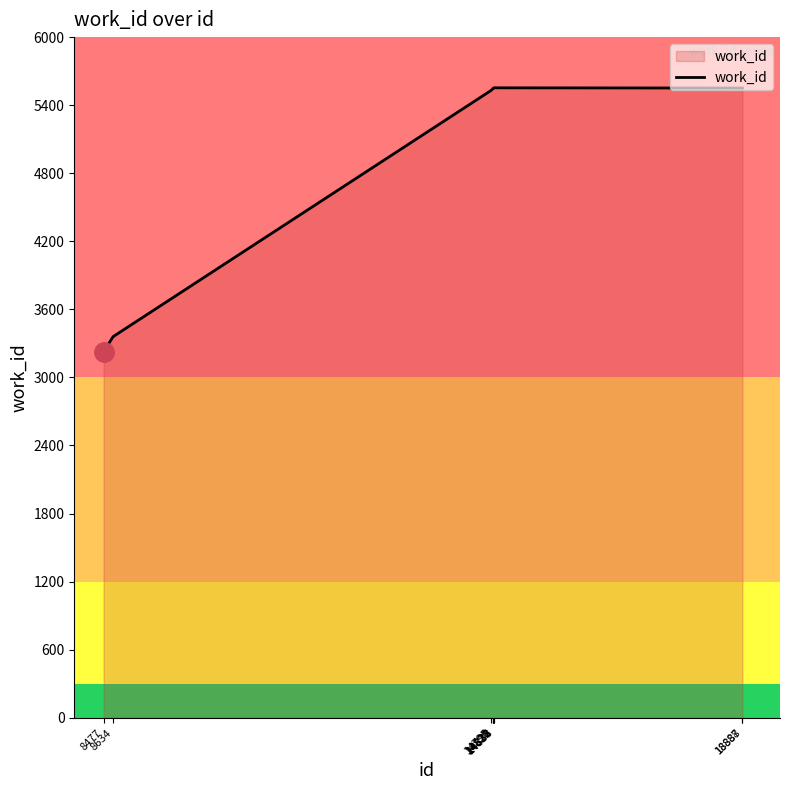

What is the difference between the maximum and minimum values?

2325